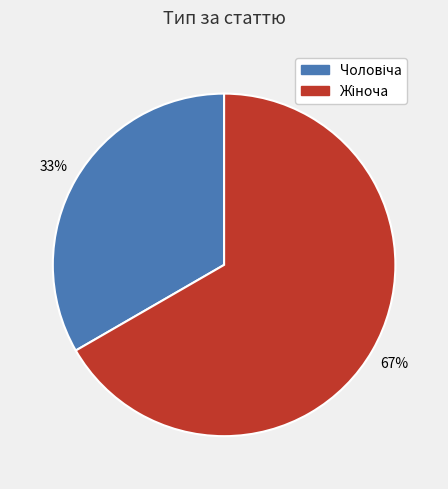

To the nearest percent, what is the average slice percentage?

50%